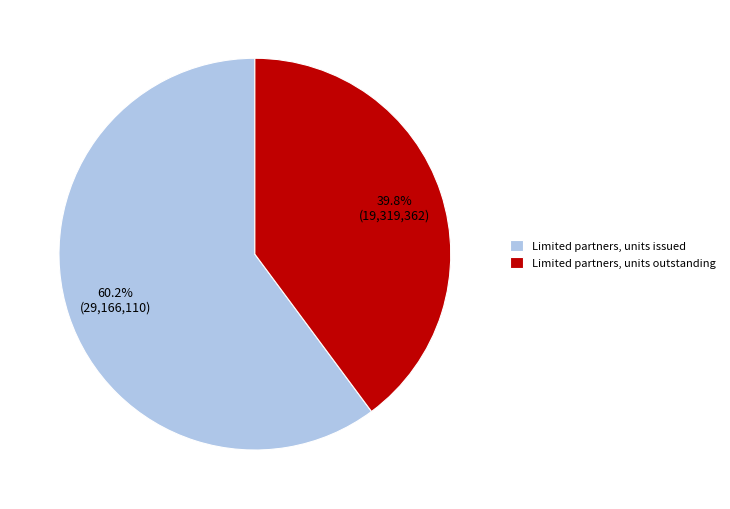

Which slice is the largest?

Limited partners, units issued